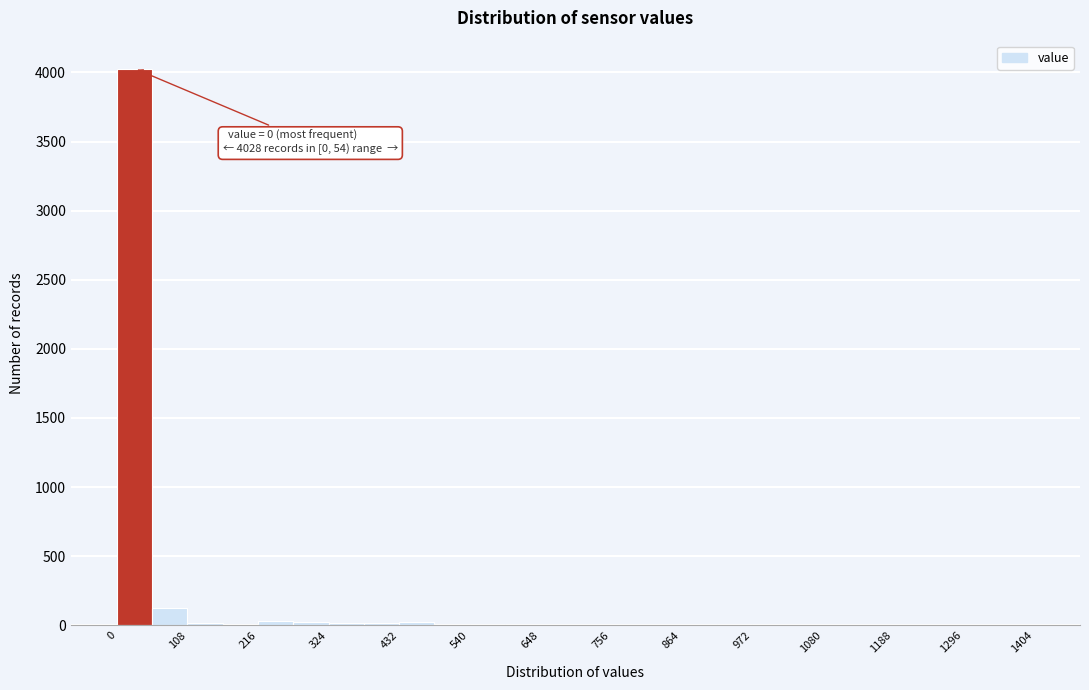

Around what value on the x-axis is the tallest bar? Give the approximate position of its centre, as read against the axis.

20